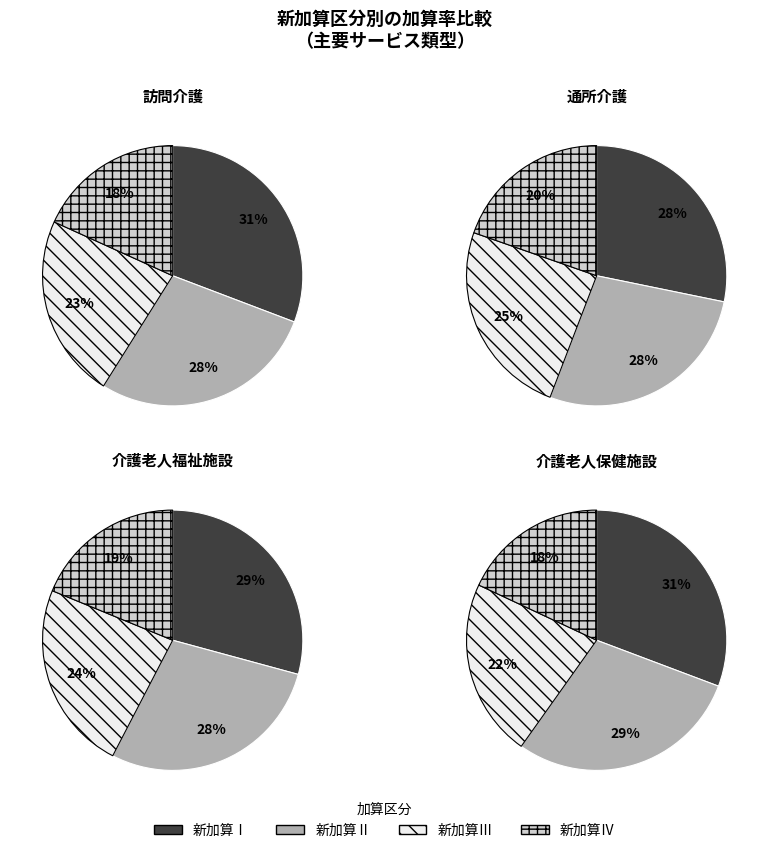

Which slice is the largest?

新加算Ⅰ